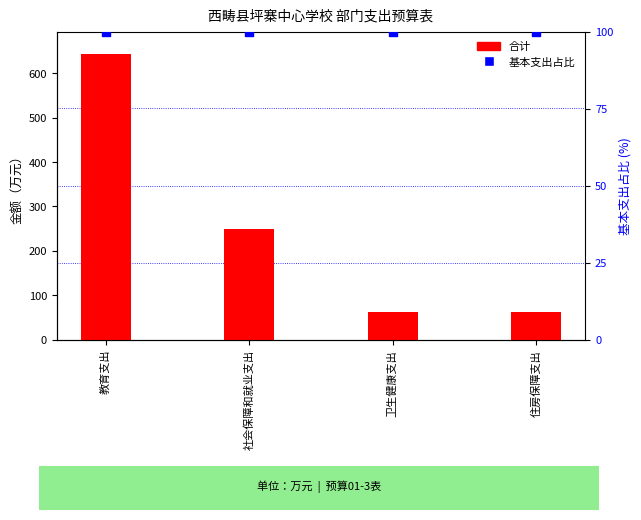

At which category is the sum across all series the highest?

教育支出